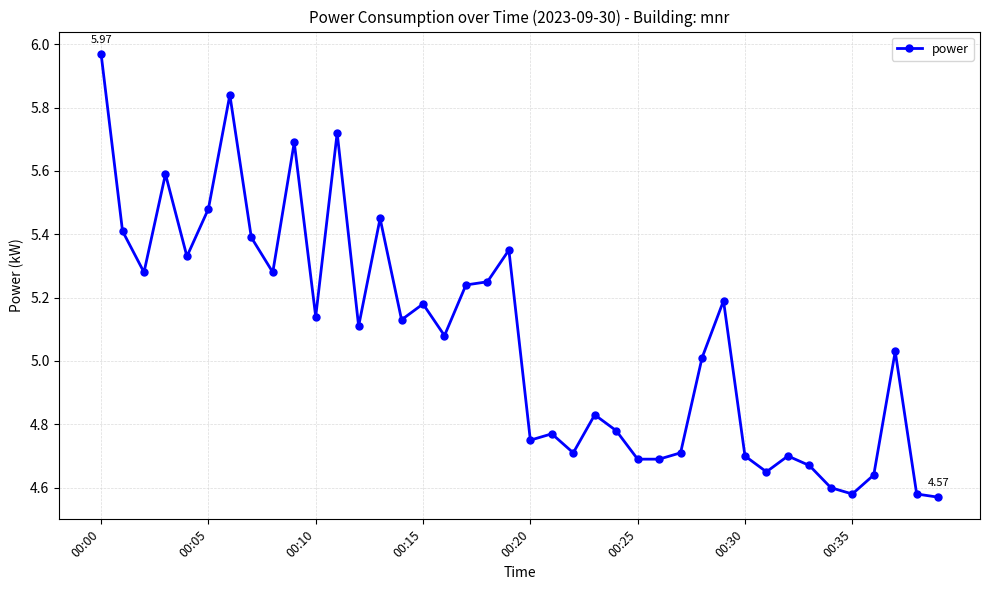

What is the sum of all values?

202.8